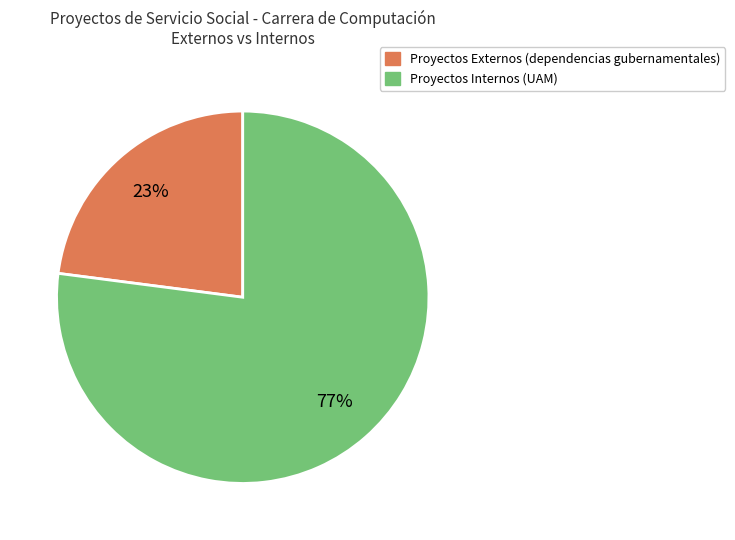

The Proyectos Internos slice represents 63% of the pie. True or false?

False